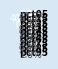

How many slices are in this pie chart?

10